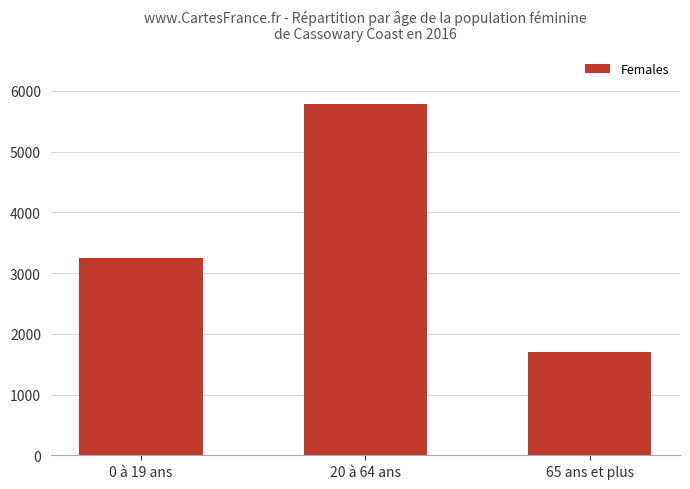

Which label corresponds to the largest value in the chart?

20 à 64 ans